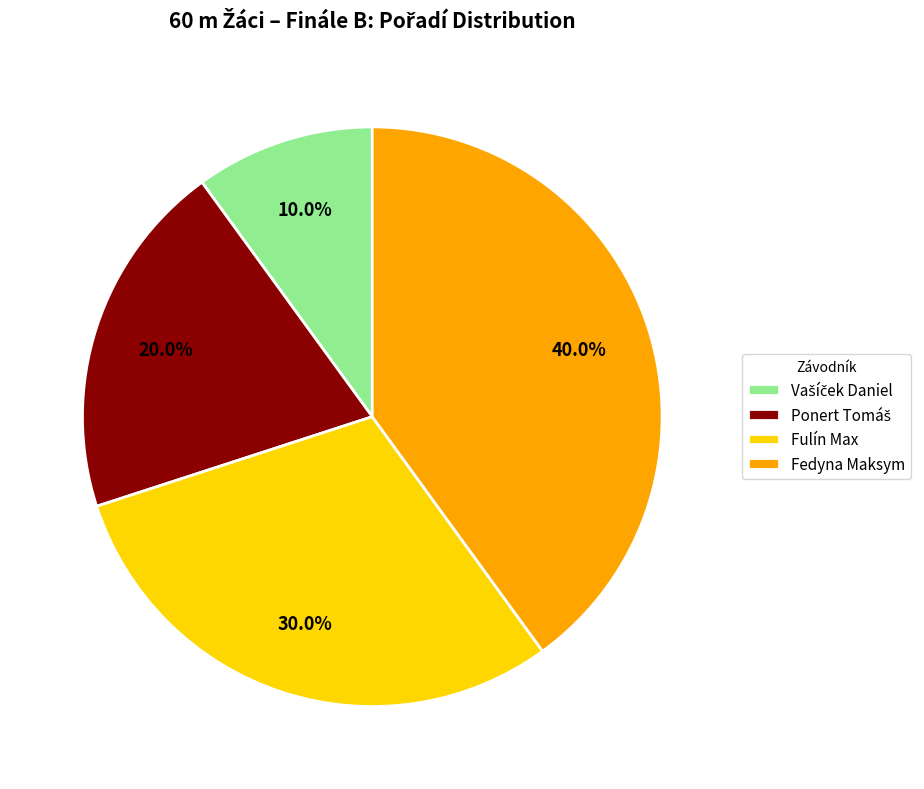

How many segments does this pie chart have?

4